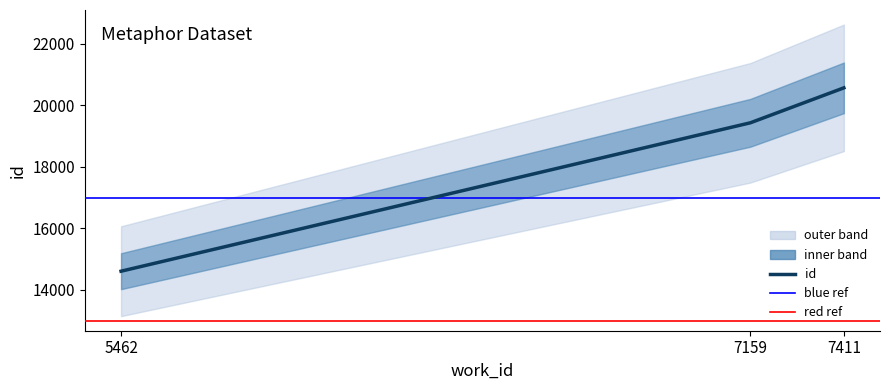

What value does the data have at 7159, to the nearest 10?

19440